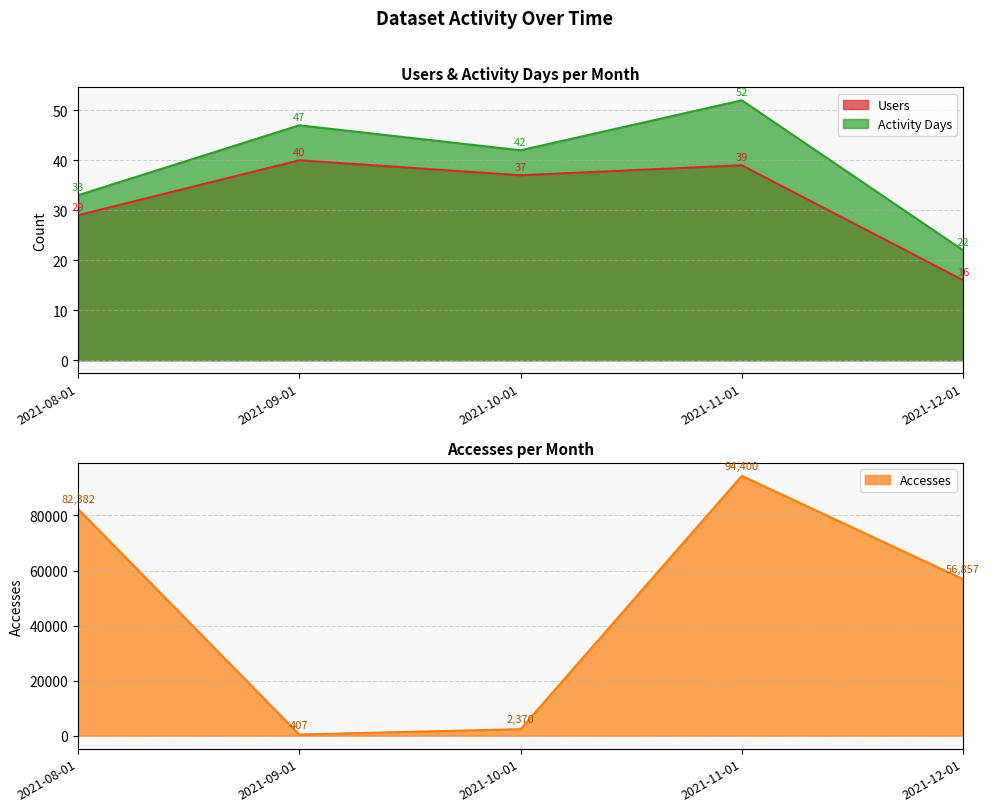

True or false: Users has a value of 49 at 2021-08-01.

False